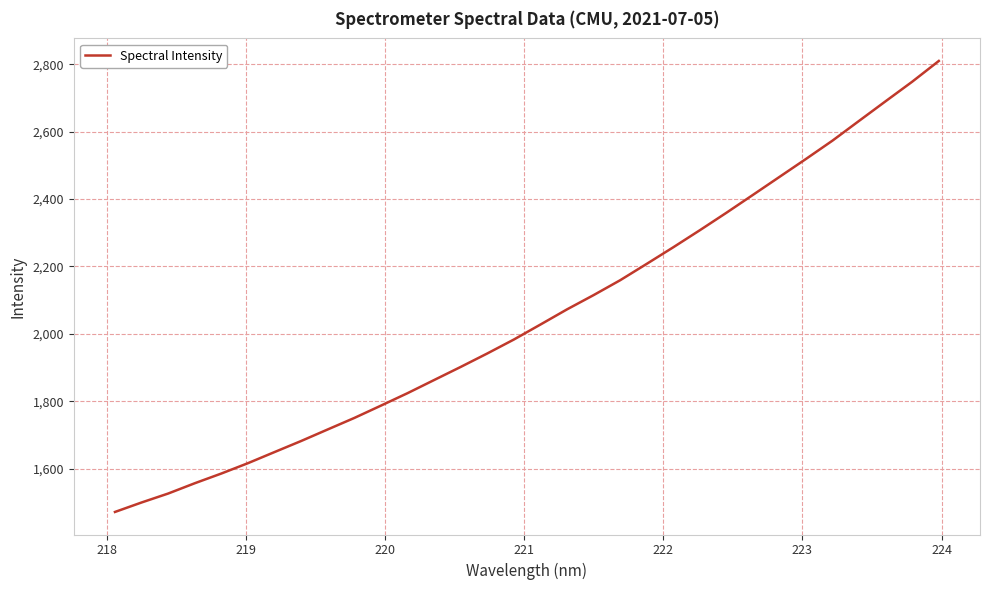

What is the minimum value shown in the chart?

1471.9